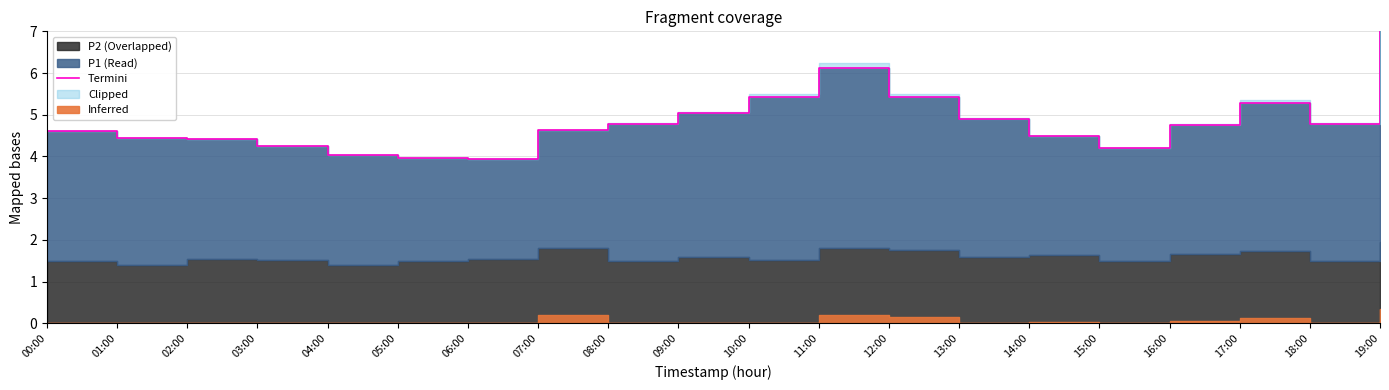

Which label corresponds to the largest value in the chart?

19:00